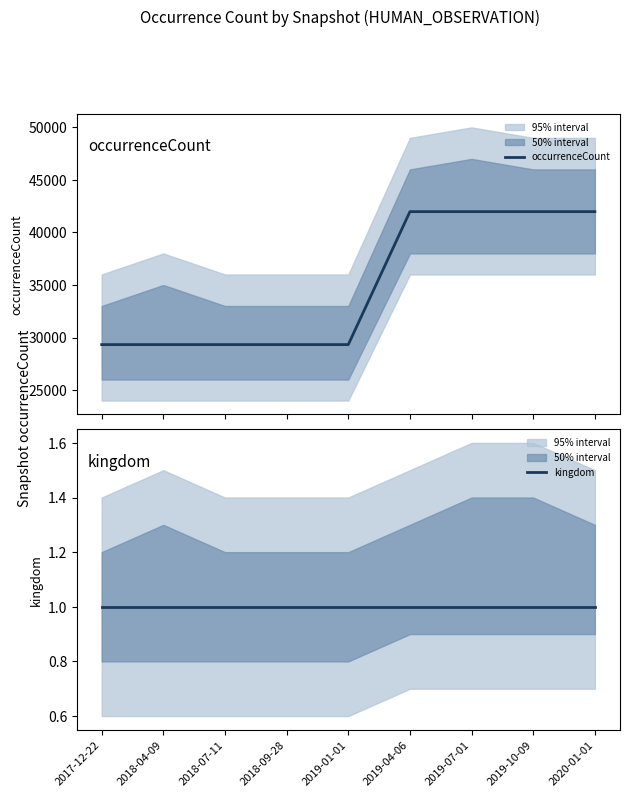

Does the chart display data point markers on the line(s)?

No